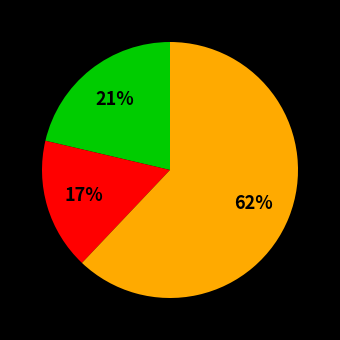

Is there any slice that represents more than half of the pie?

Yes